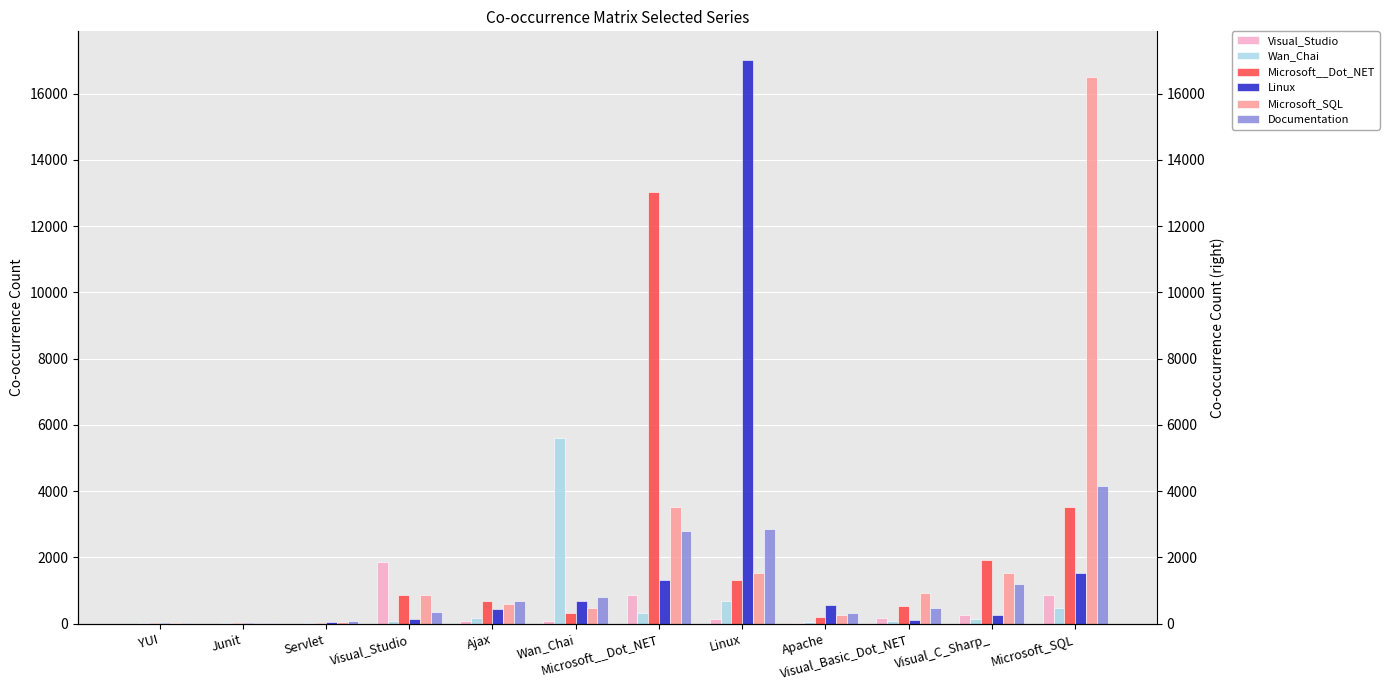

What is the minimum value shown in the chart?

4